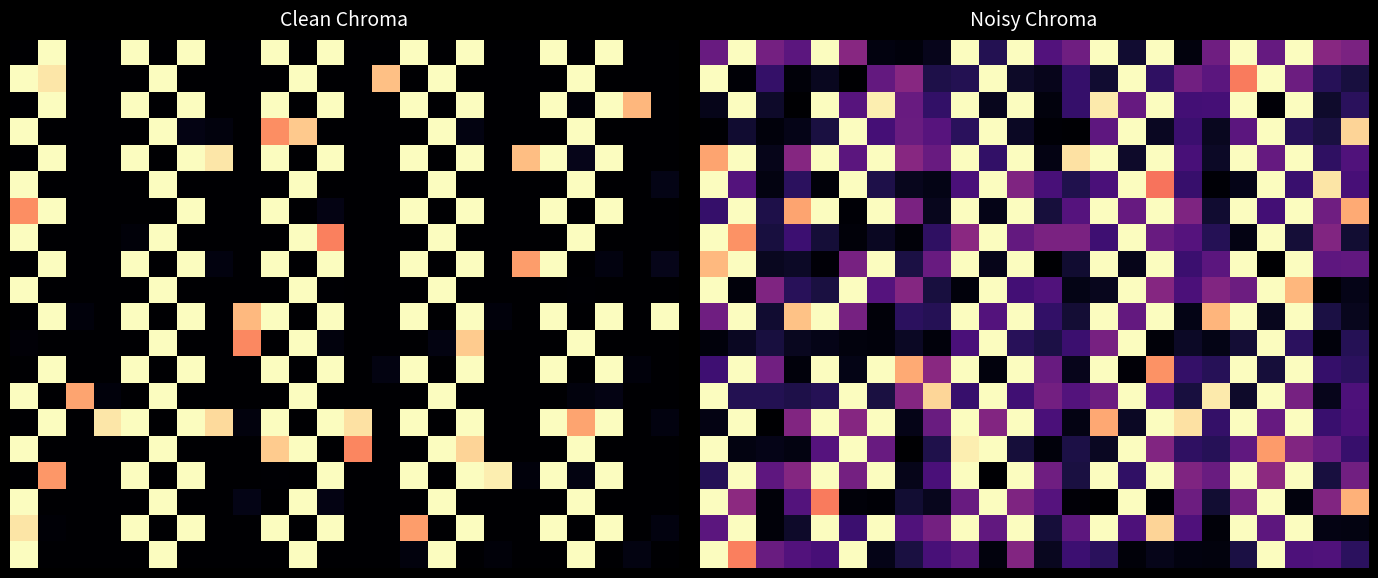

Which category has the lowest value across all series?

20